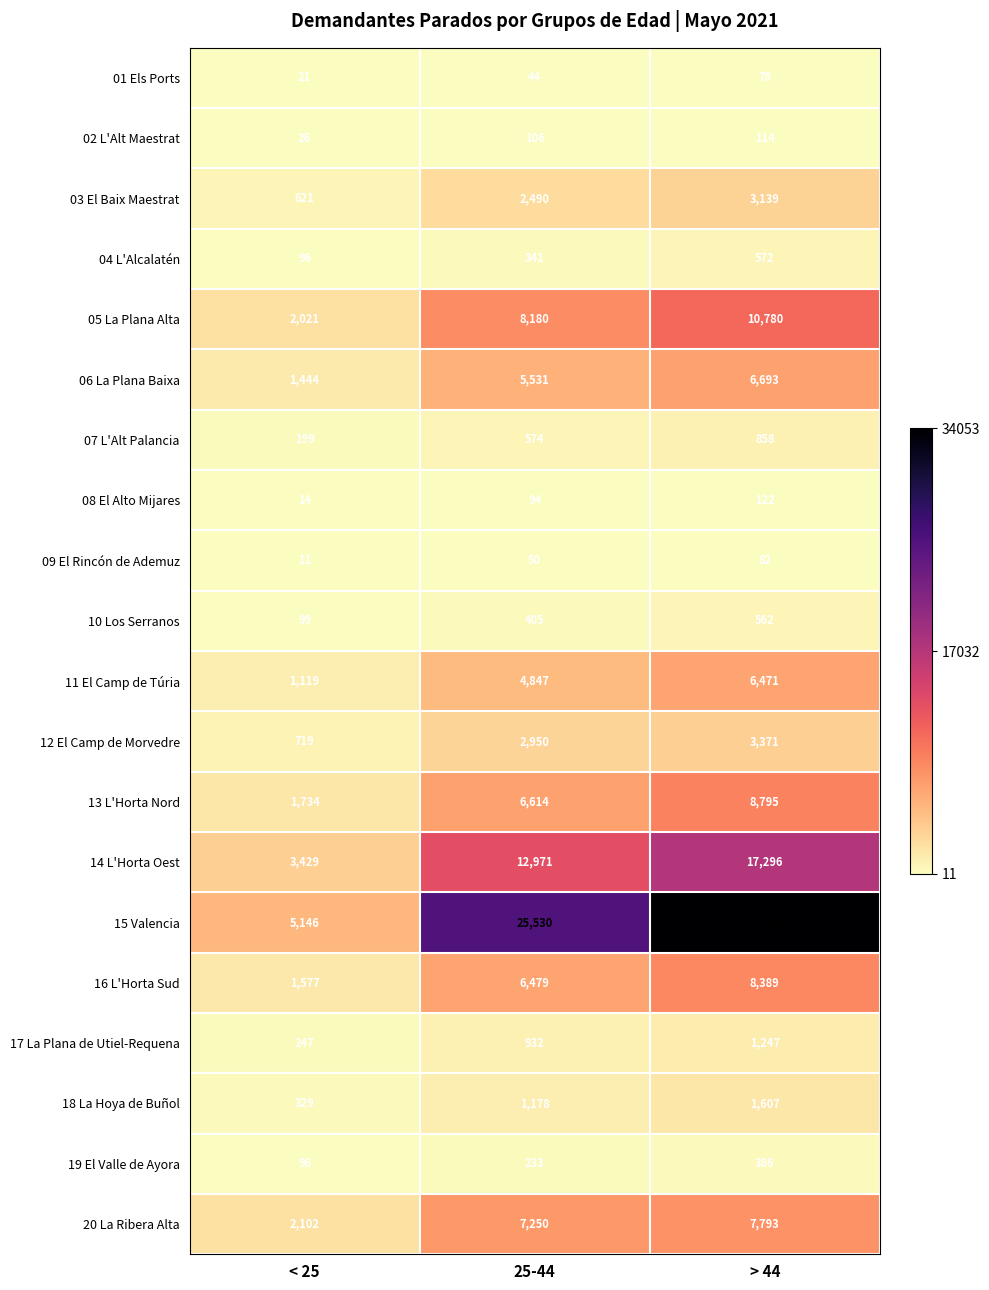

What is the total value across all series at < 25?

21050